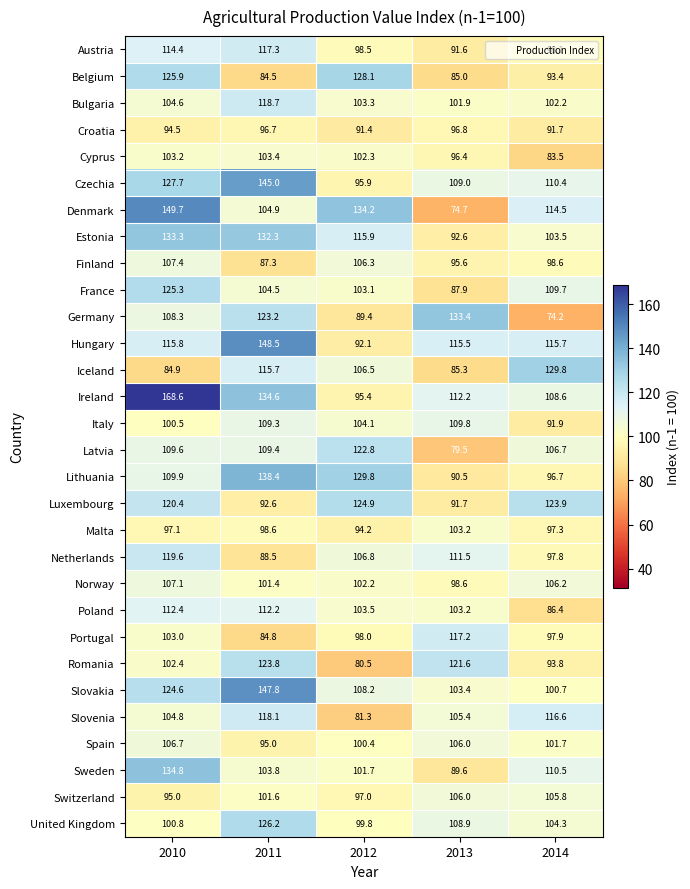

The value of Iceland at 2013 is 85.3. True or false?

True